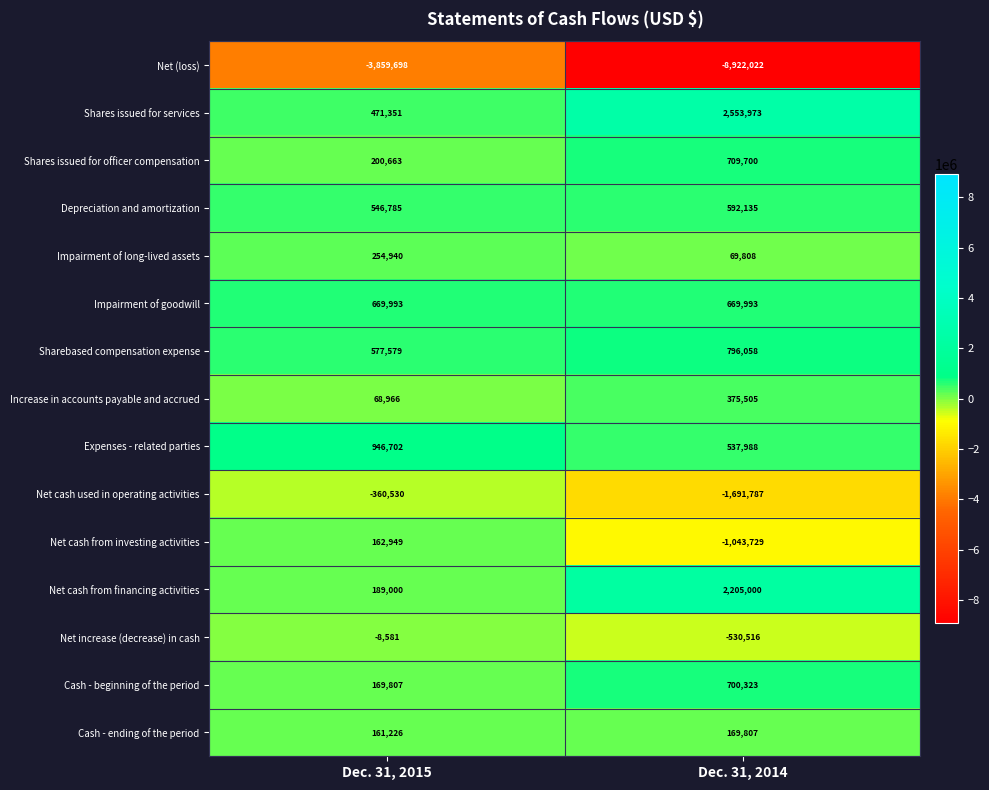

Which series has the largest total across all categories?

Shares issued for services